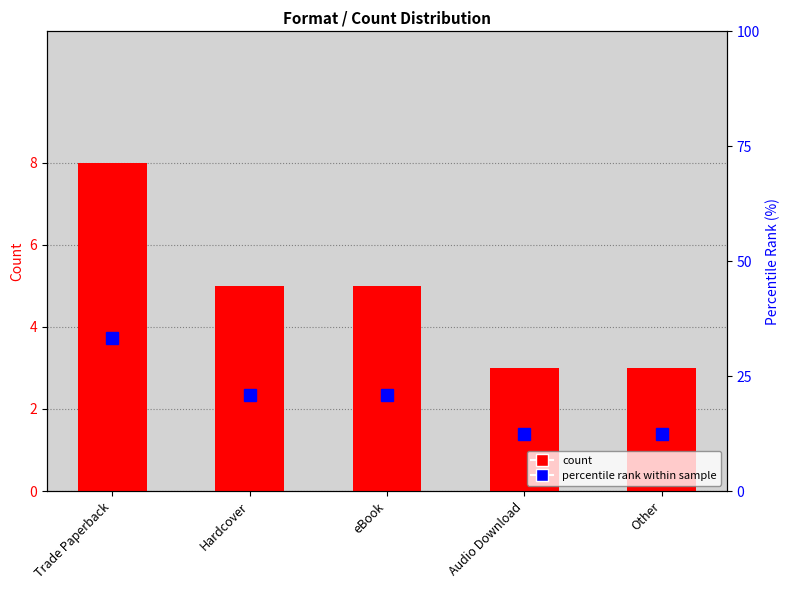

Is it true that count equals 8.0 at Trade Paperback?

True